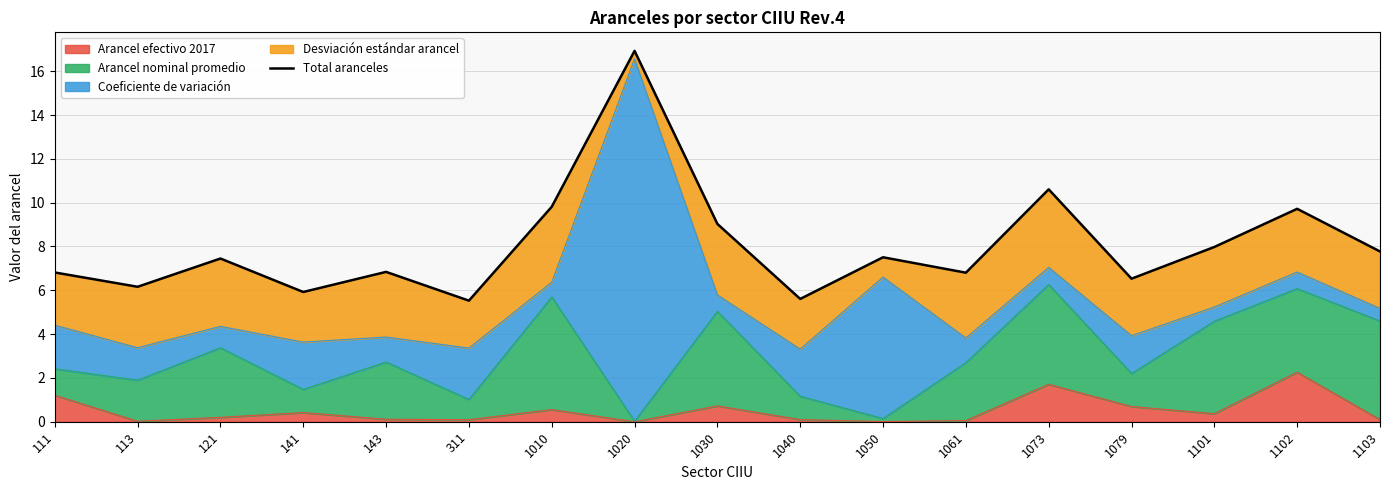

What is the value of the 11th point from the left?

7.5